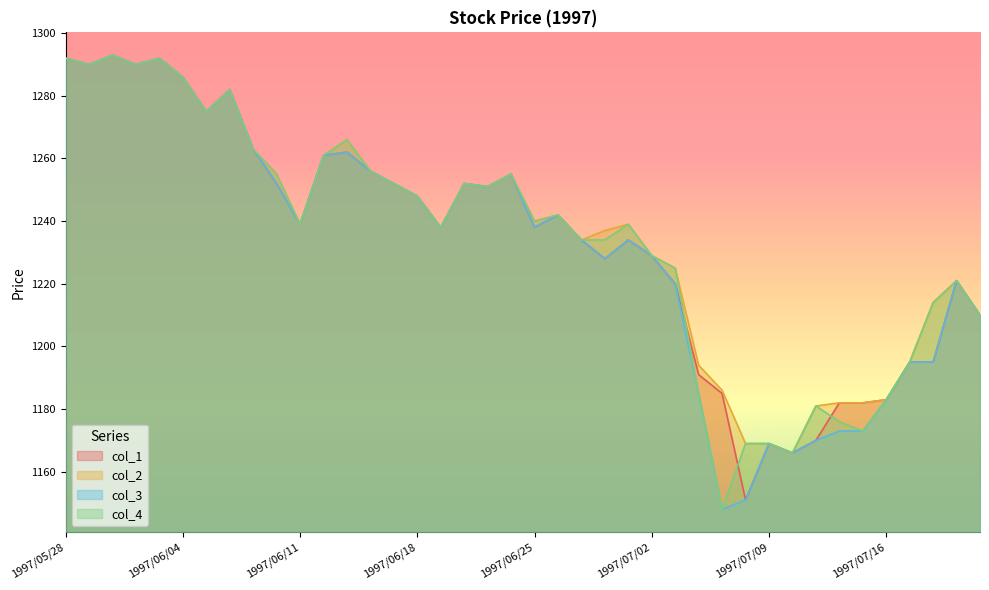

What is the label of the 35th point from the right?

1997/06/04